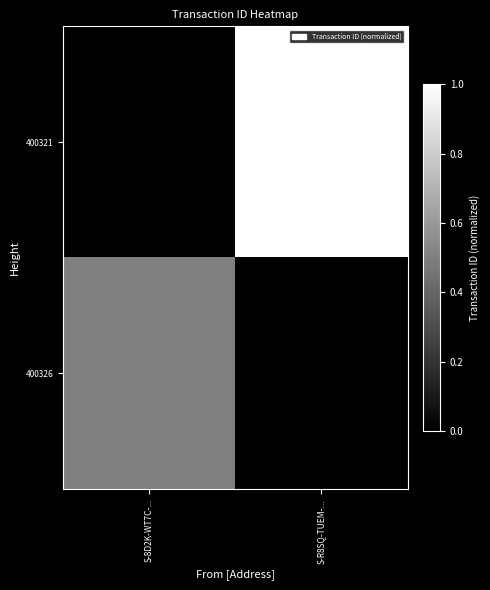

Rank the series at S-8D2K-WT7C-... from highest to lowest value.

400326, 400321